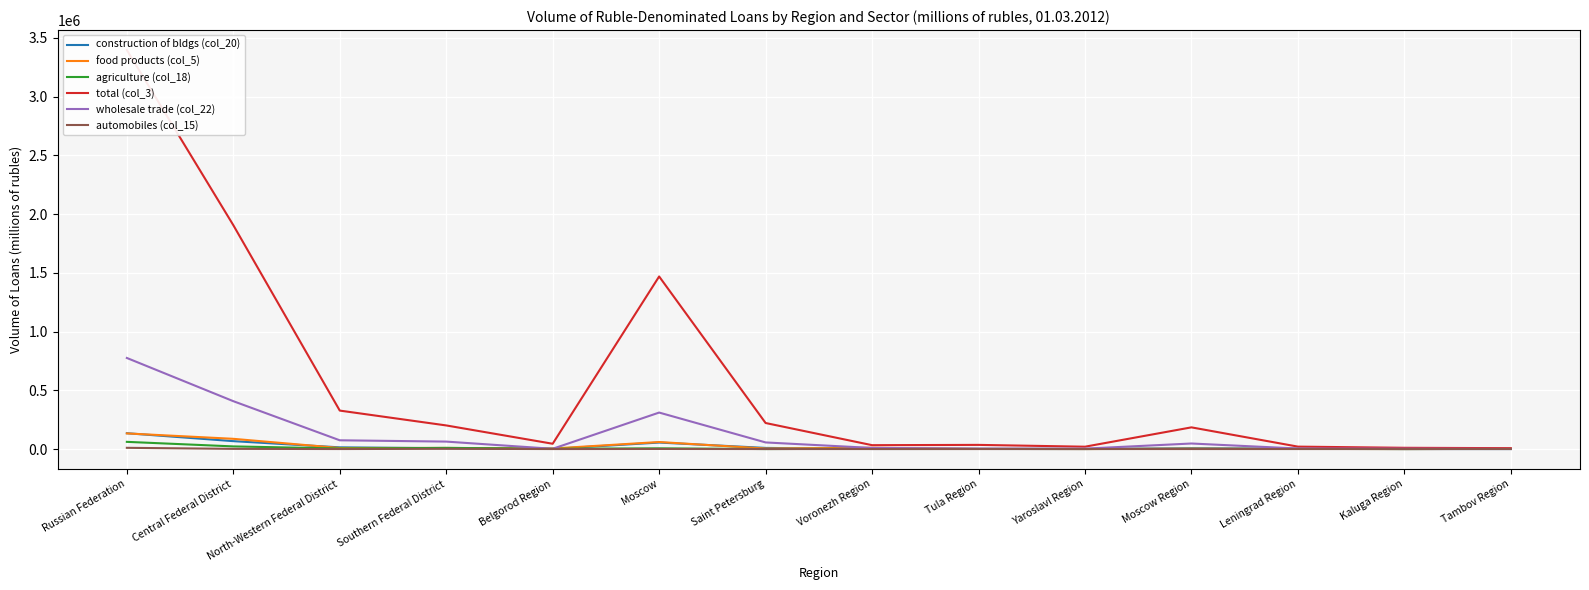

Which series has the widest spread of values?

total (col_3)